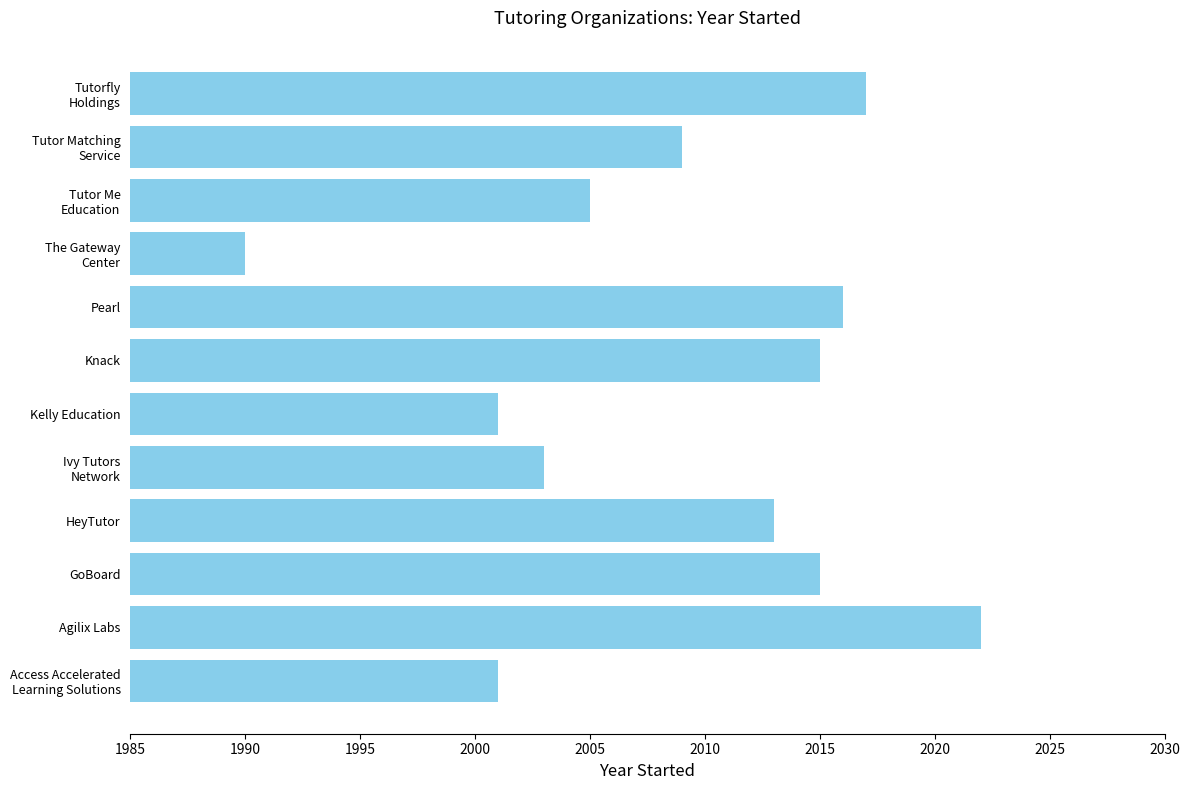

Which label corresponds to the smallest value in the chart?

The Gateway
Center